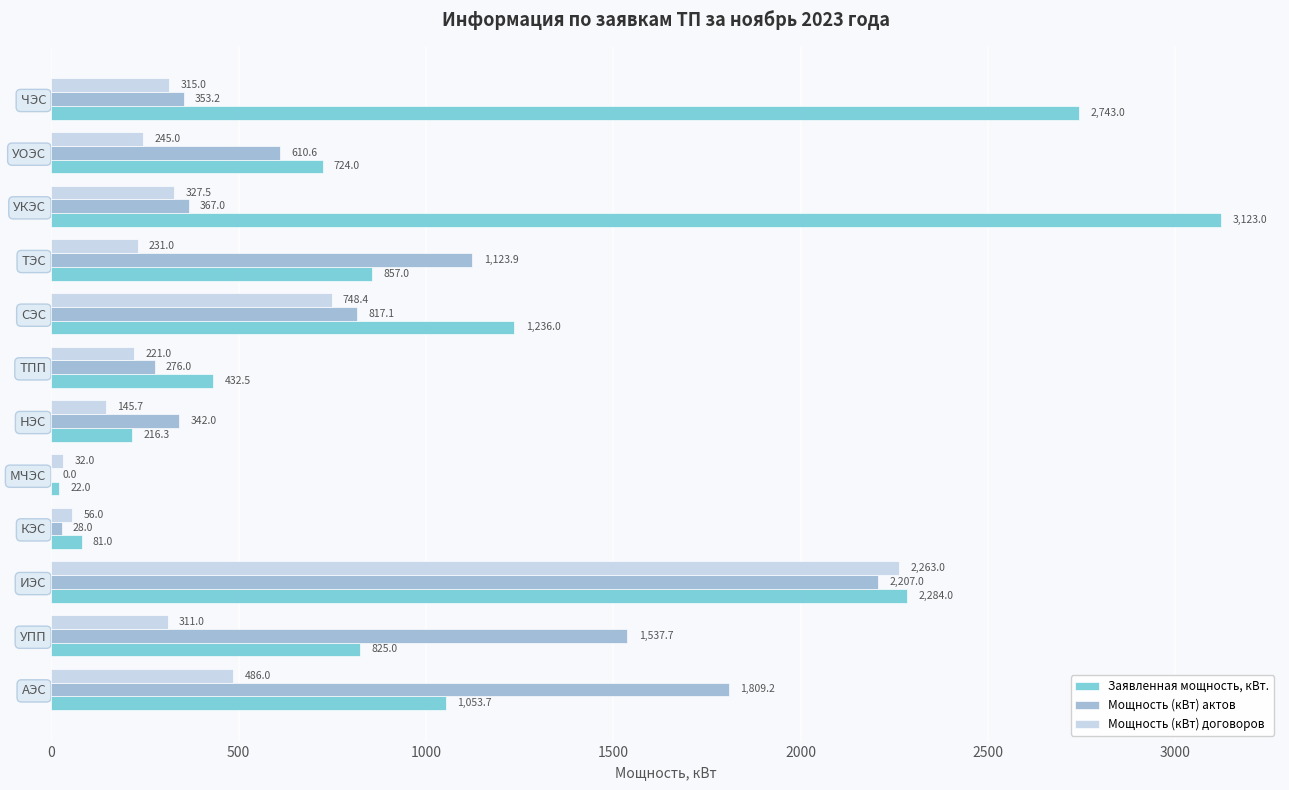

The Мощность (кВт) договоров series shows 311.0 at УПП. True or false?

True